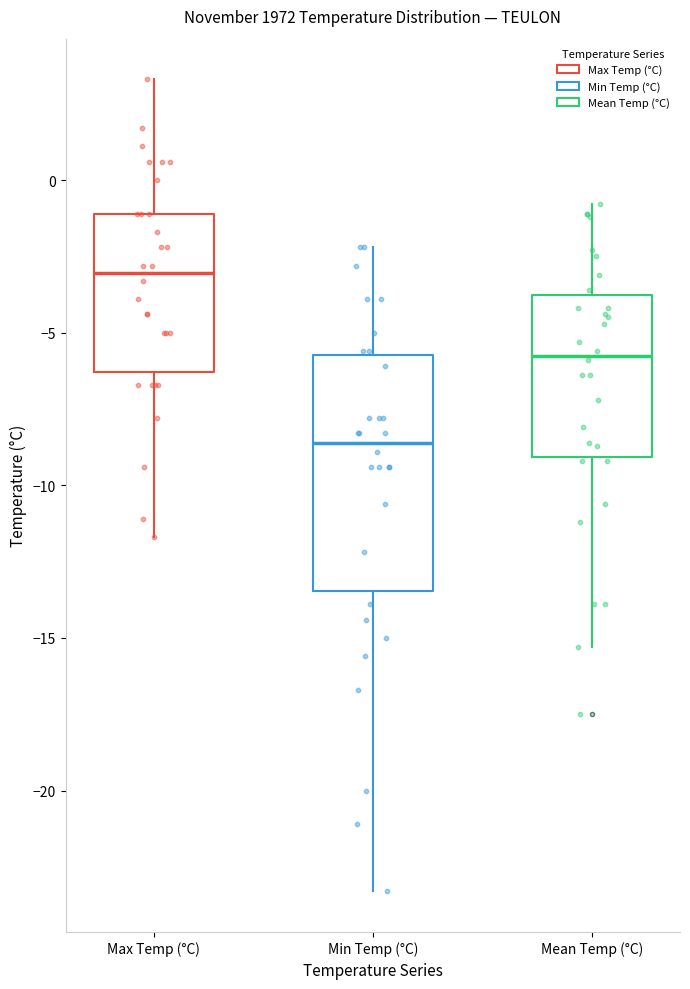

Reading left to right, read every box against the y-axis: the position of its median line, the range the box covers, and the ends of its whiskers. The values are not printed on the chart, so give them approximately, as read against the axis.

Max Temp (°C): median -3.0, box -6.5 to -1.0, whiskers -11.5 to 3.5
Min Temp (°C): median -8.5, box -13.5 to -5.5, whiskers -23.5 to -2.0
Mean Temp (°C): median -5.5, box -9.0 to -3.5, whiskers -15.5 to -1.0